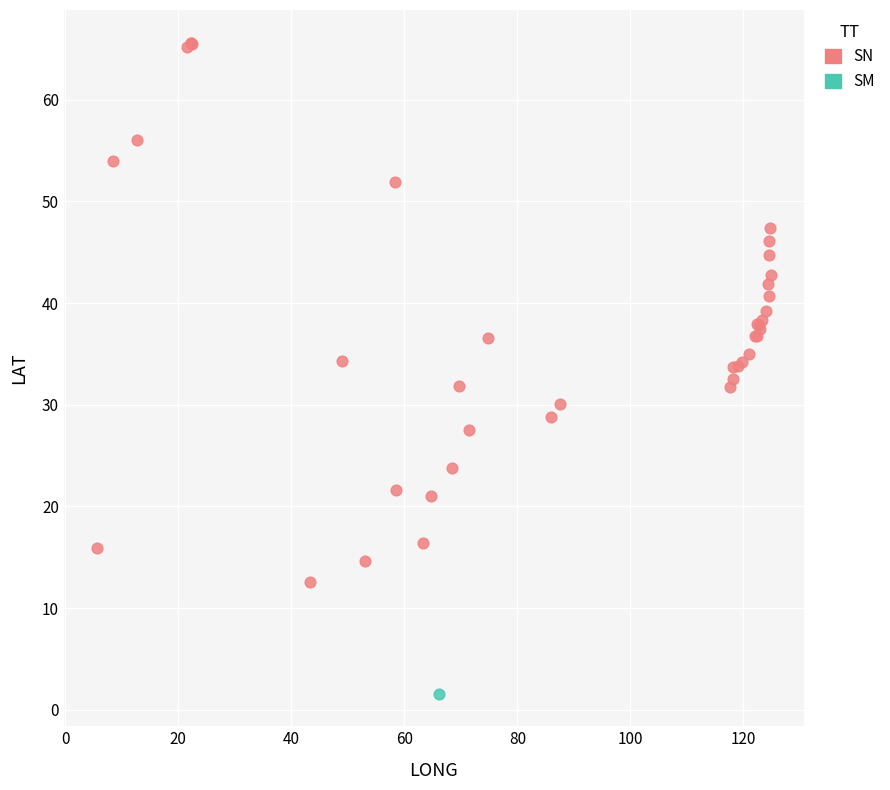

What are all the series names shown in the legend?

SN, SM